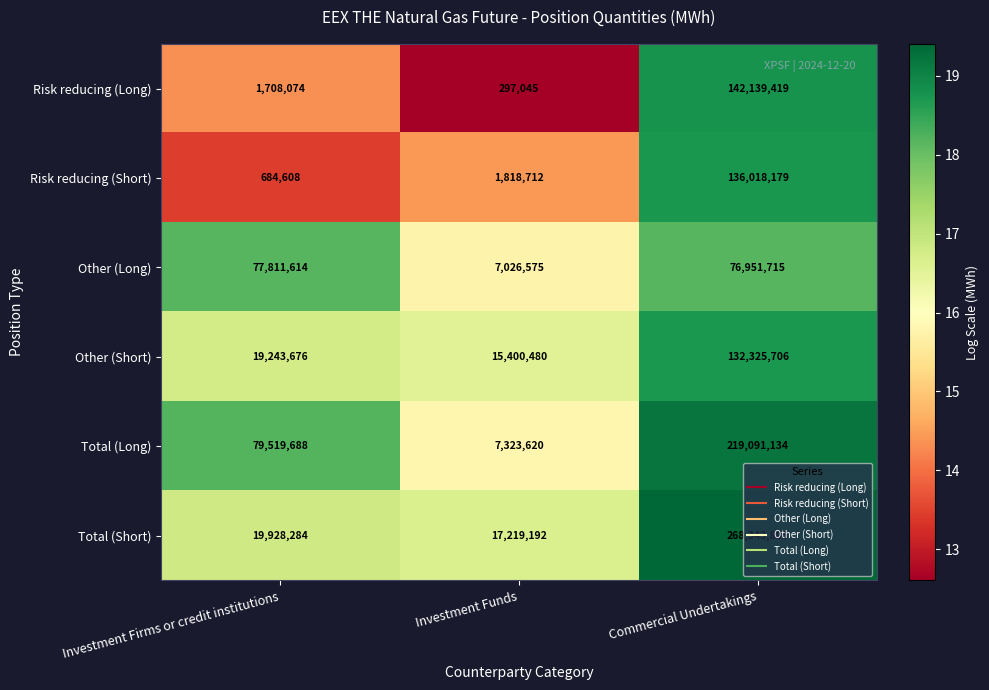

What is the sum of all Other (Long) values?

161789904